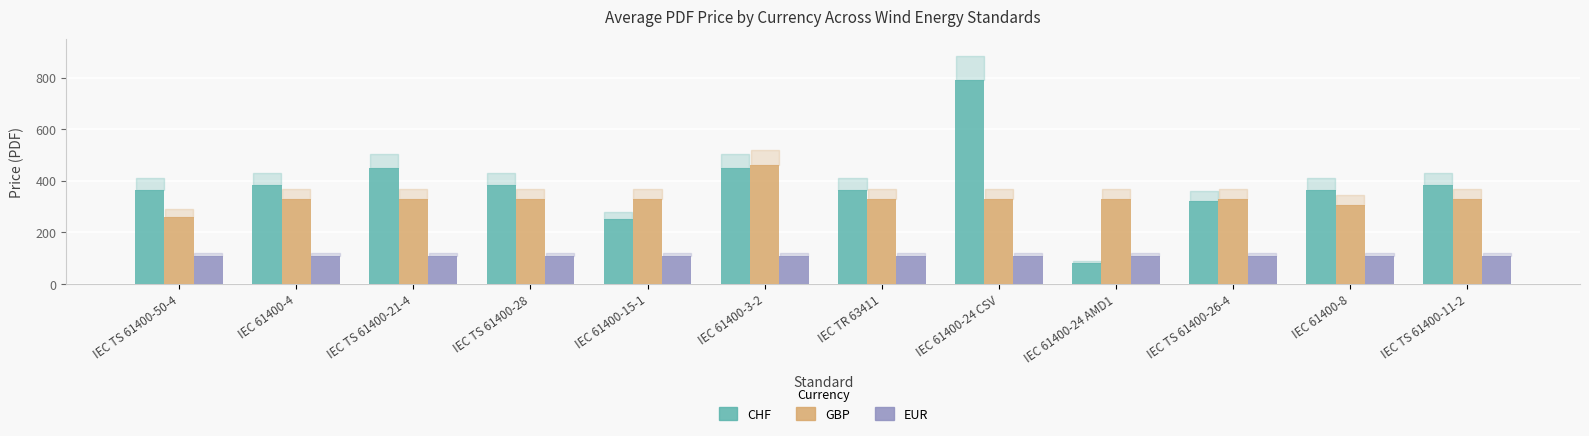

Rank the series at IEC 61400-24 CSV from lowest to highest value.

EUR, GBP, CHF